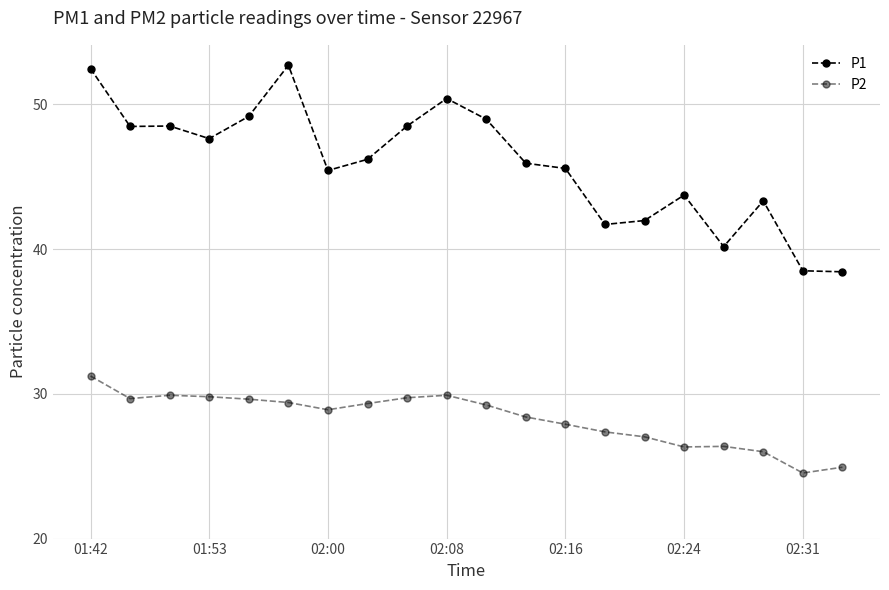

Reading left to right, transcribe all the data shown in this chart.

P1: 52.5	48.5	48.5	47.6	49.2	52.7	45.4	46.2	48.5	50.4	49.0	45.9	45.6	41.7	42.0	43.7	40.2	43.3	38.5	38.4
P2: 31.2	29.7	29.9	29.8	29.6	29.4	28.9	29.3	29.7	29.9	29.2	28.4	27.9	27.4	27.0	26.3	26.4	26.0	24.5	24.9